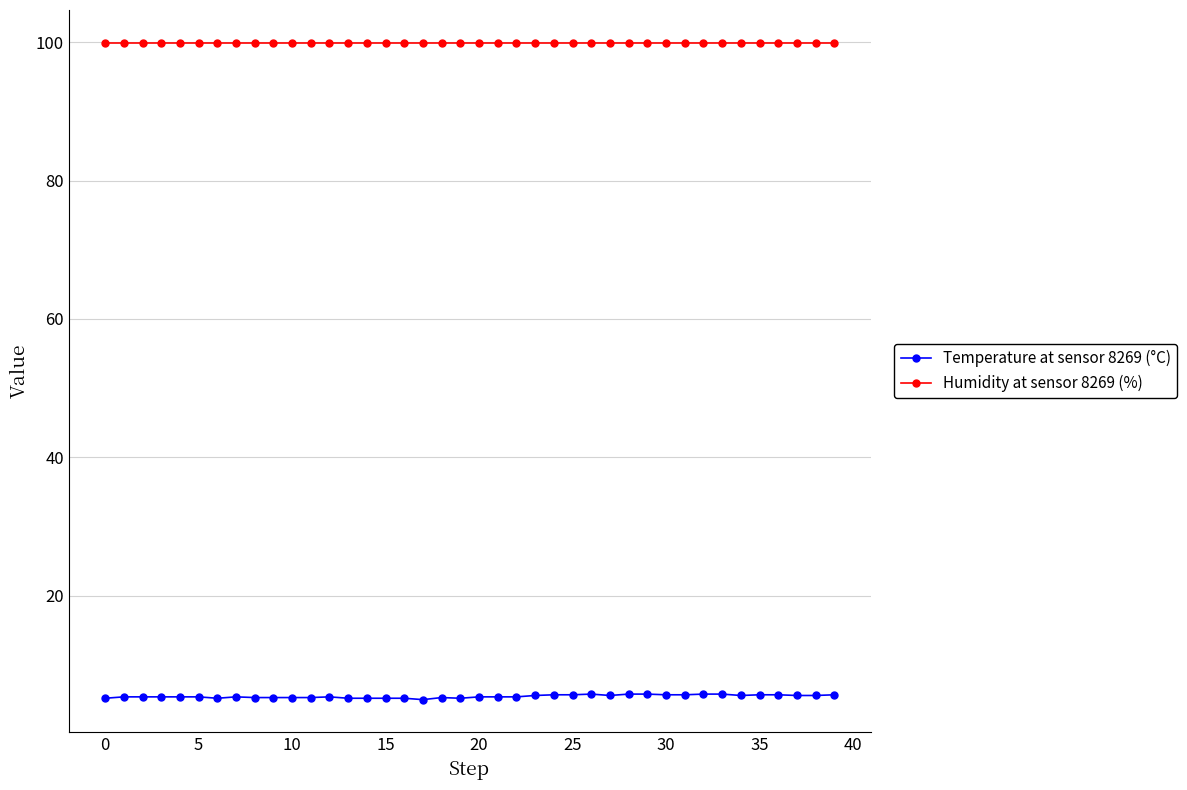

What is the maximum value shown in the chart?

99.9